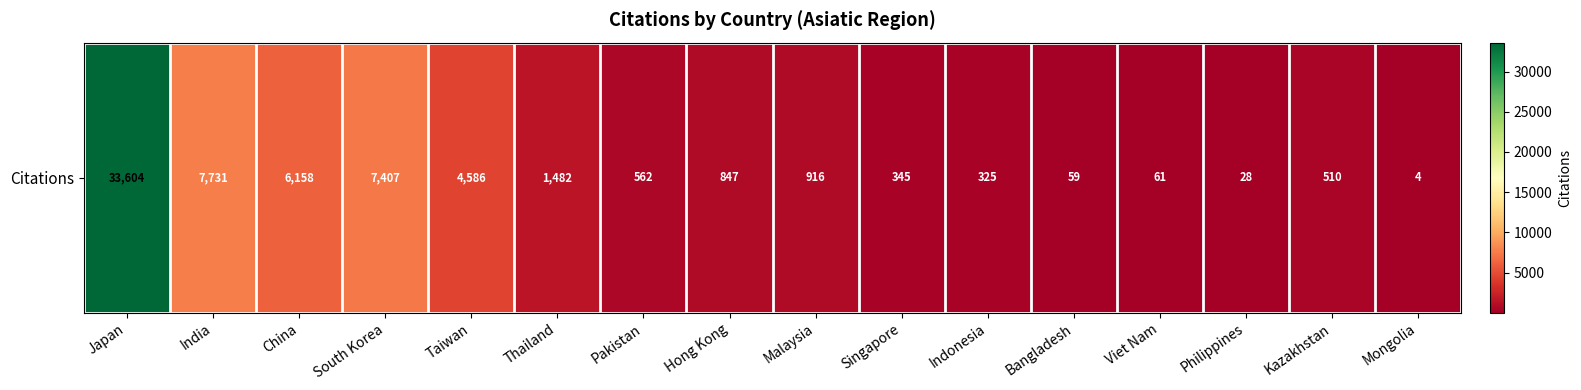

What is the sum of all values?

64625